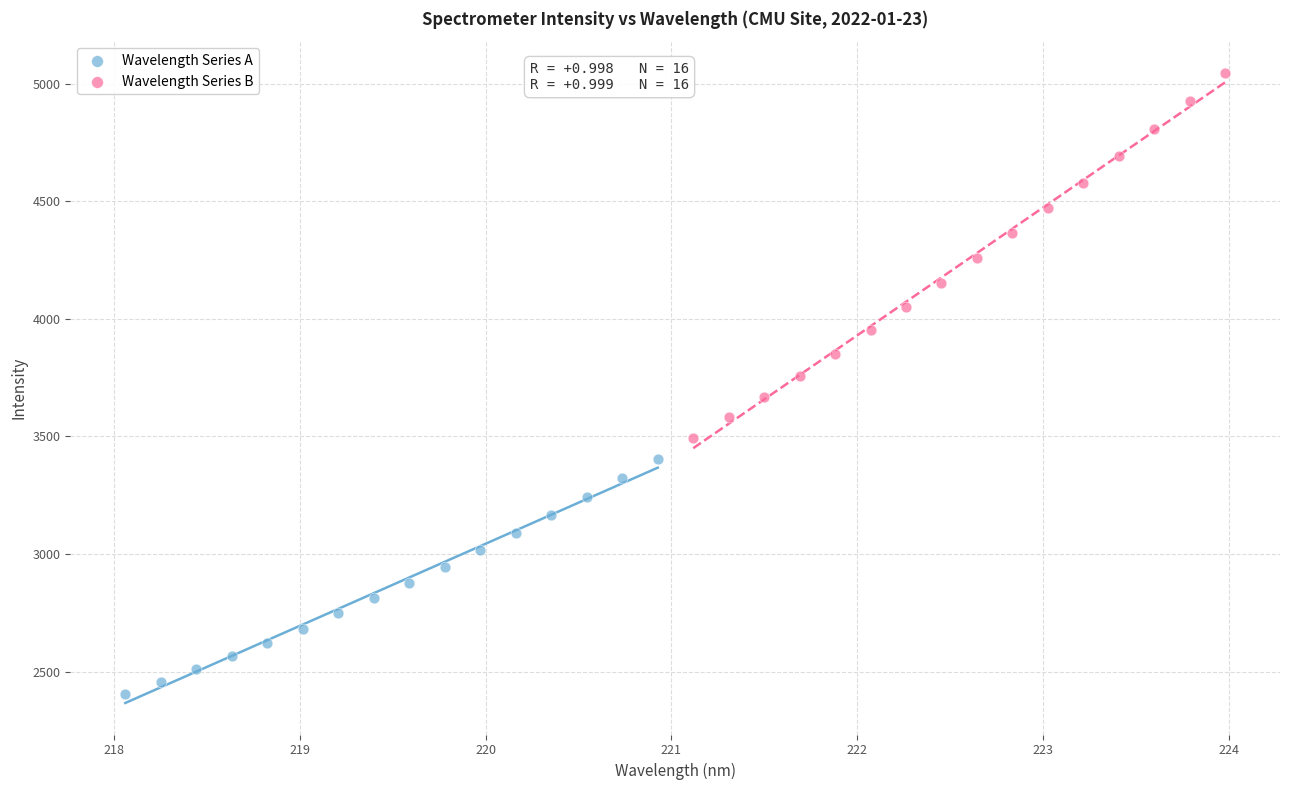

Which series has the largest Y range (max minus min)?

Wavelength Series B